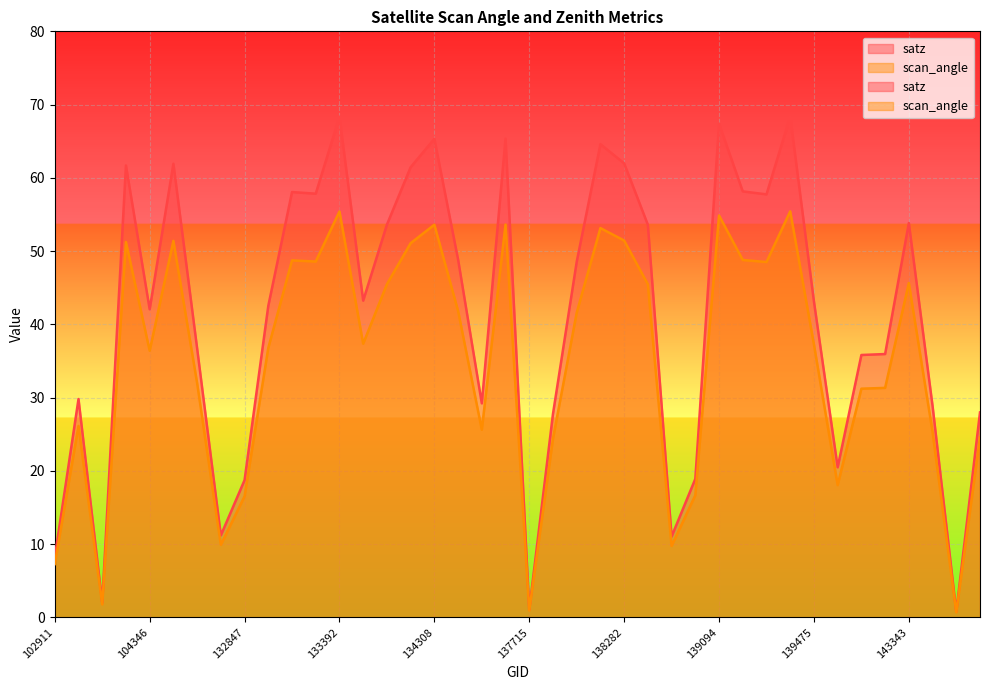

Rank the series by their maximum value, from highest to lowest.

satz, scan_angle